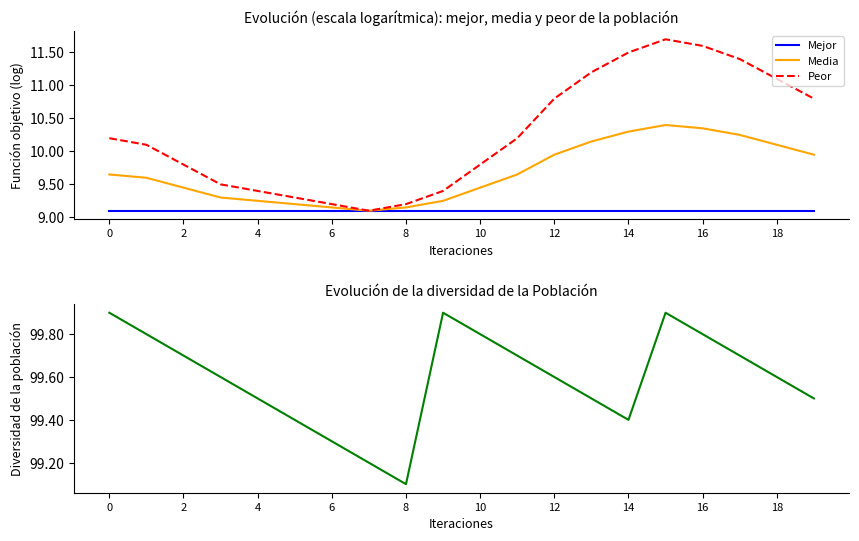

What is the maximum value for Media?

10.4